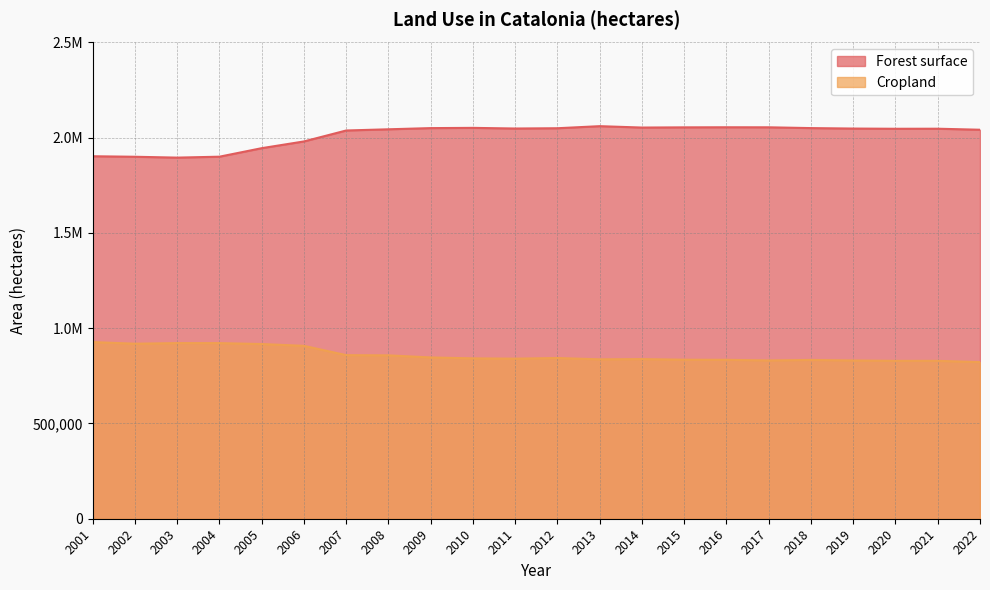

True or false: Forest surface and Cropland intersect in this chart.

False